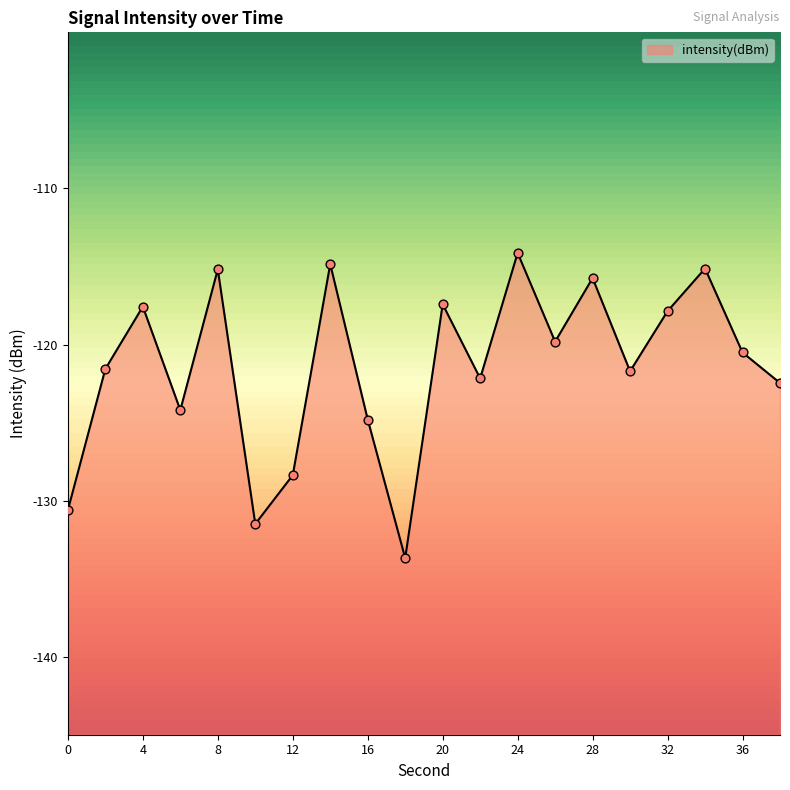

What is the change in value from 4 to 38?

-4.9